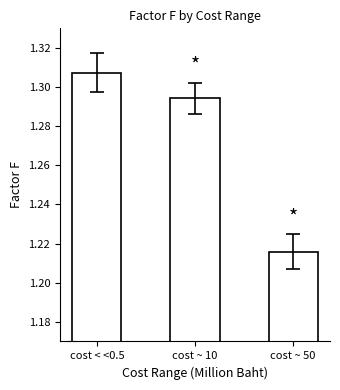

What position from the left is cost < <0.5?

1